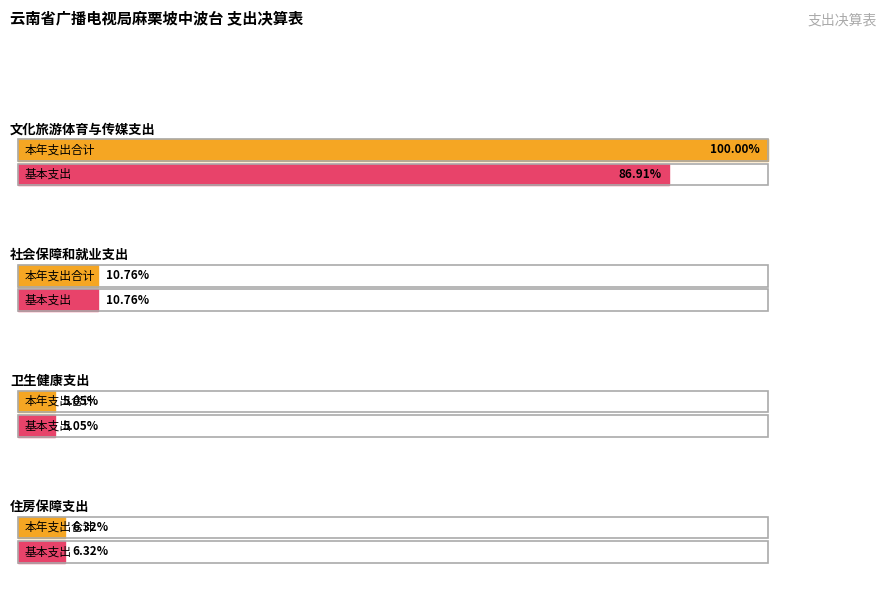

True or false: 基本支出 has a value of 84000.0 at 卫生健康支出.

True